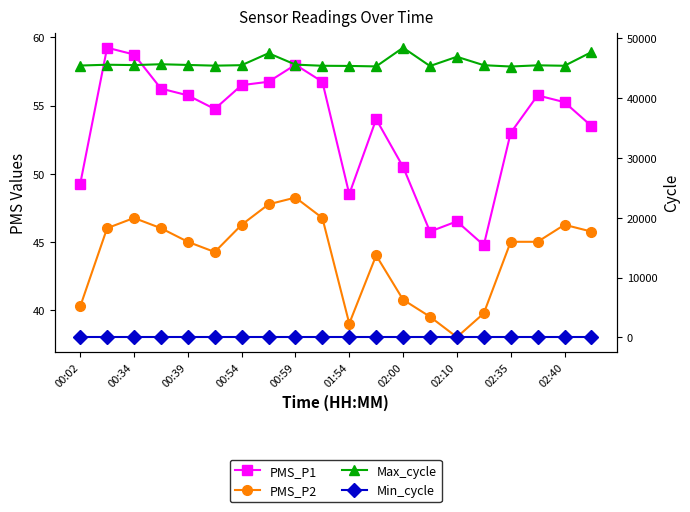

At which category is the sum across all series the highest?

02:00